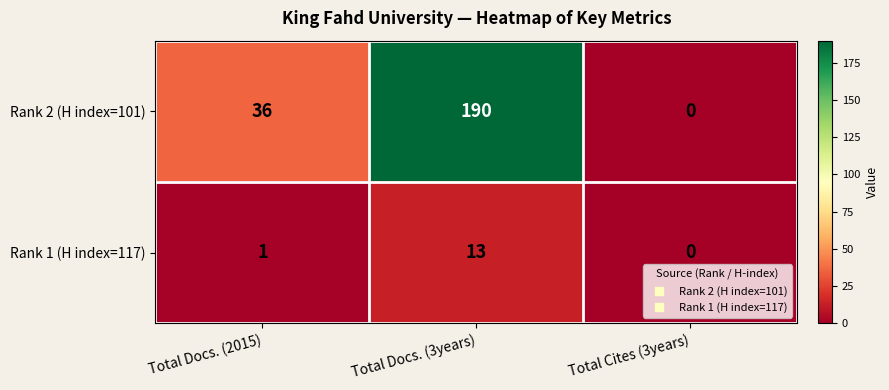

What is the difference between the highest and lowest values at Total Docs. (3years)?

177